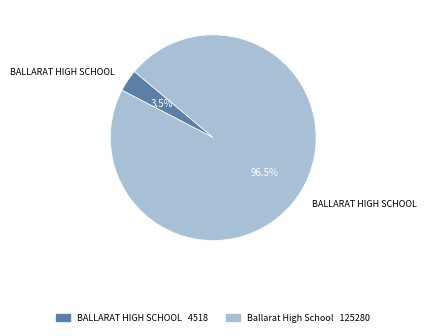

Does any single category account for the majority?

Yes